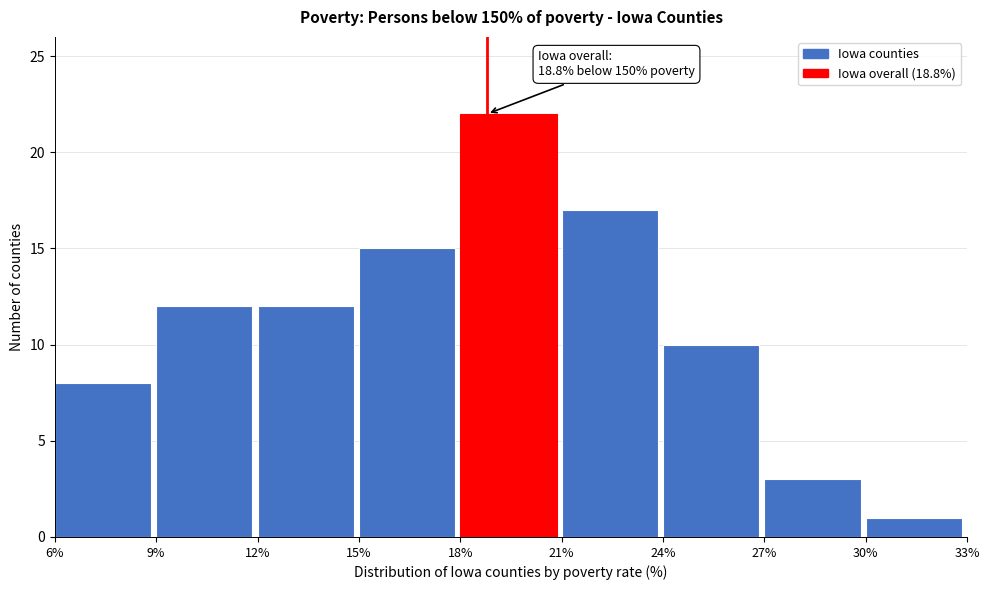

Which range on the x-axis has the tallest bar?

18% to 21%